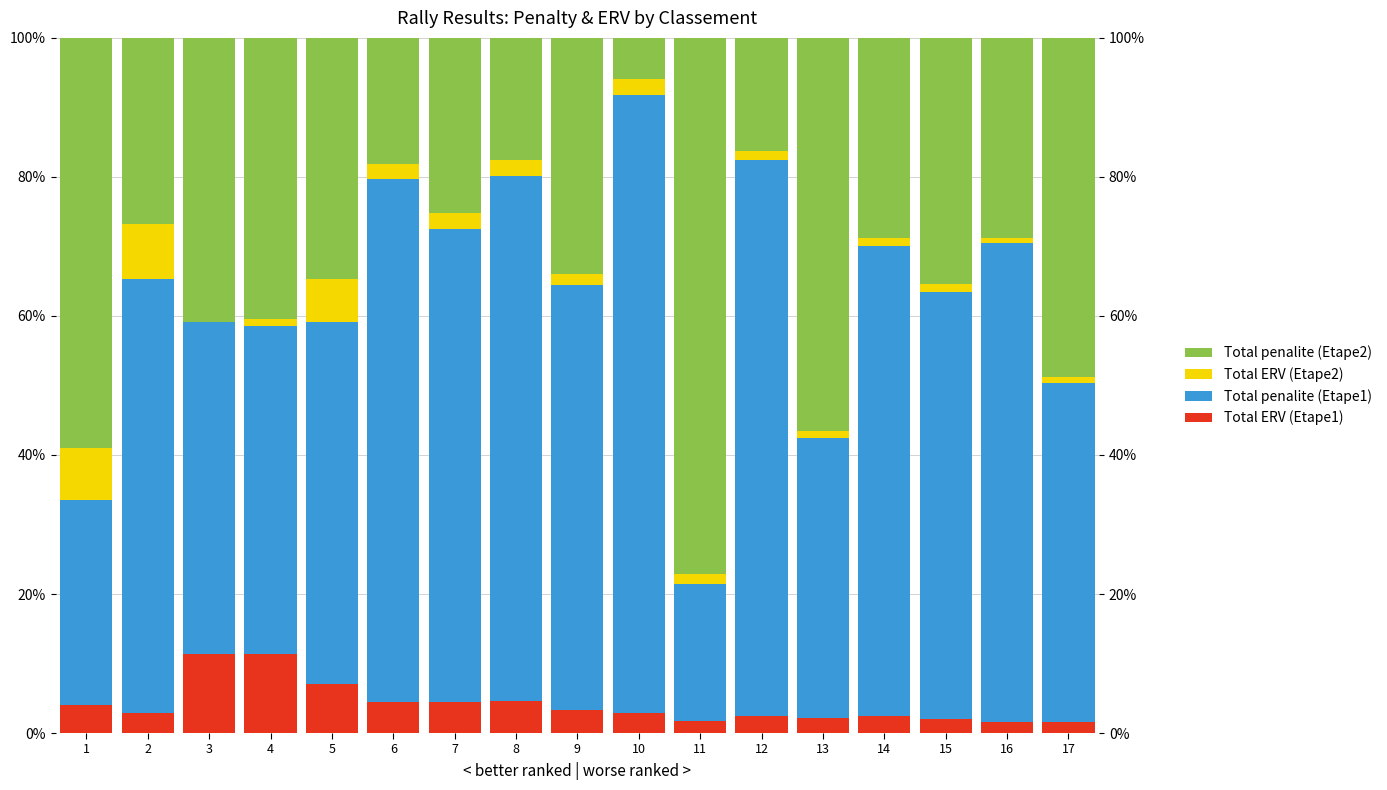

What is the approximate value of Total ERV (Etape2) at 1?

7.5